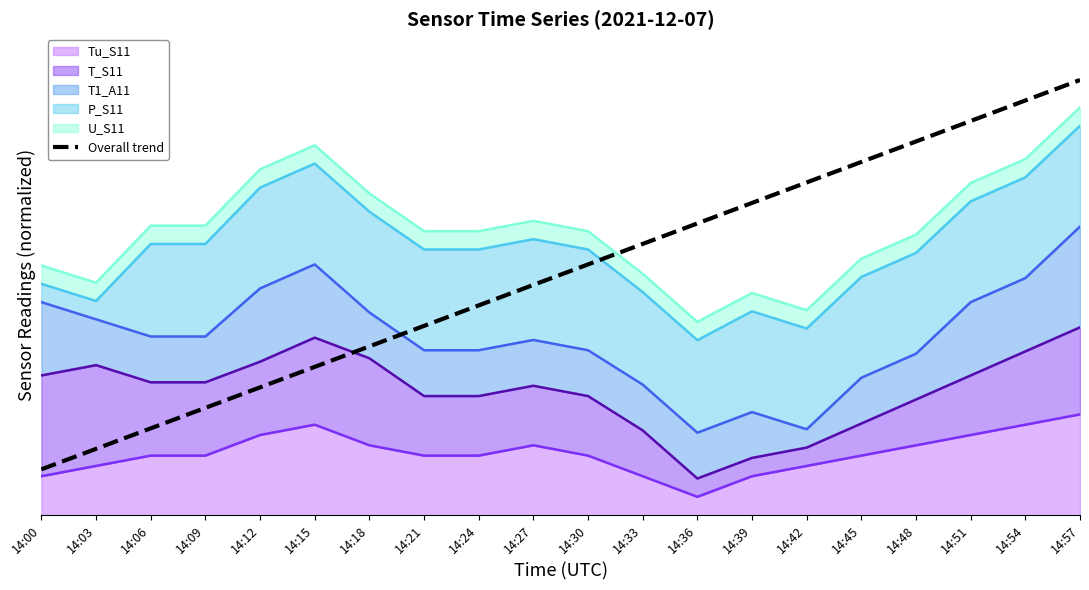

What is the approximate value at 14:33?

0.6